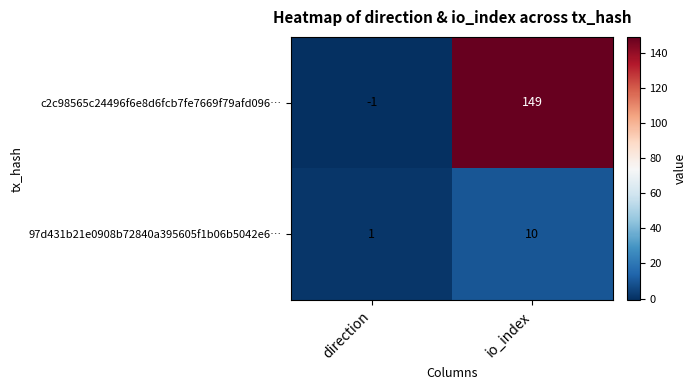

Reading left to right, extract all data points from this chart.

c2c98565c24496f6e8d6fcb7fe7669f79afd096…: -1	149
97d431b21e0908b72840a395605f1b06b5042e6…: 1	10